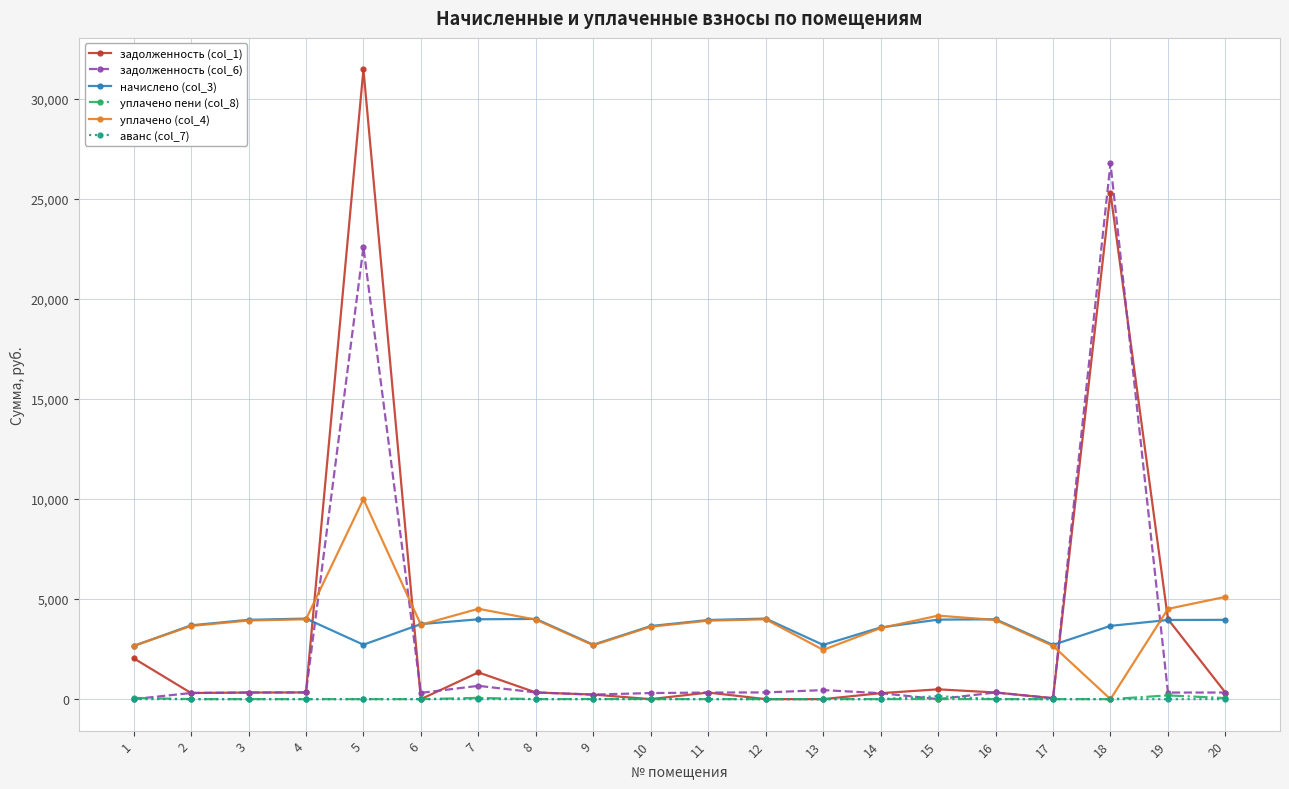

How many data points in задолженность (col_6) are less than 330?

10